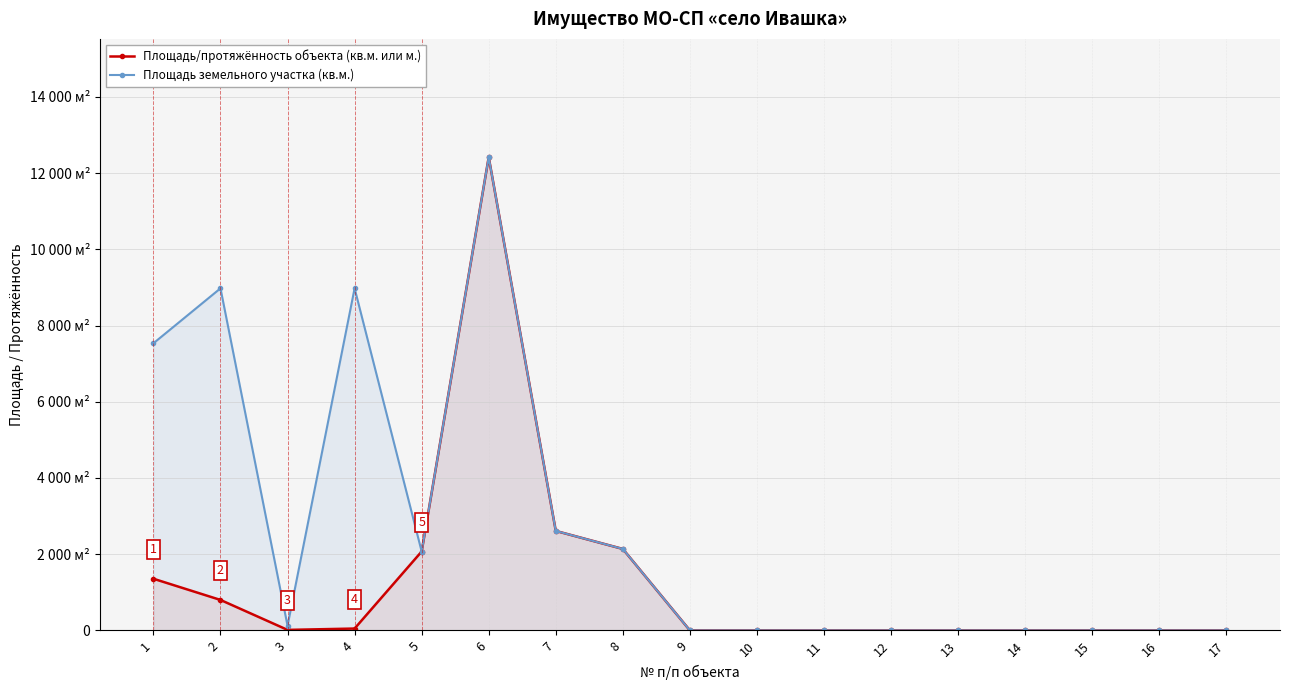

How many interior local peaks does the Площадь земельного участка (кв.м.) series have?

3